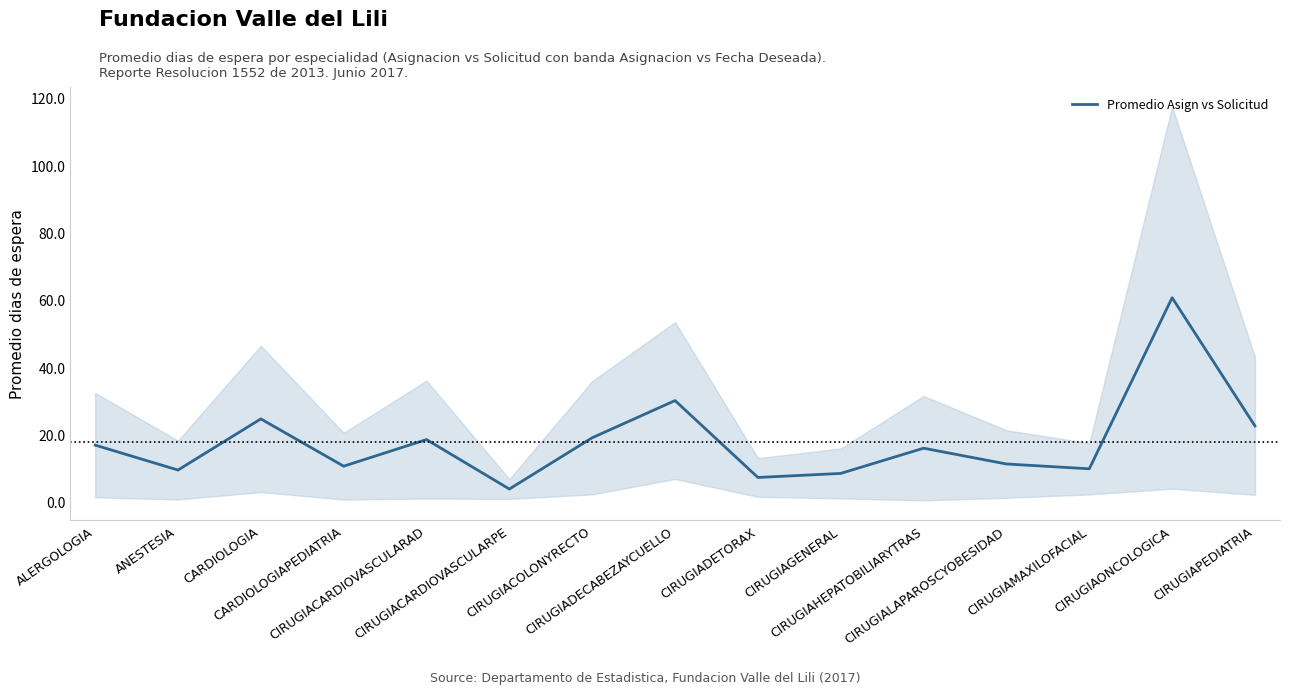

Rank the categories by value from lowest to highest.

CIRUGIACARDIOVASCULARPE, CIRUGIADETORAX, CIRUGIAGENERAL, ANESTESIA, CIRUGIAMAXILOFACIAL, CARDIOLOGIAPEDIATRIA, CIRUGIALAPAROSCYOBESIDAD, CIRUGIAHEPATOBILIARYTRAS, ALERGOLOGIA, CIRUGIACARDIOVASCULARAD, CIRUGIACOLONYRECTO, CIRUGIAPEDIATRIA, CARDIOLOGIA, CIRUGIADECABEZAYCUELLO, CIRUGIAONCOLOGICA